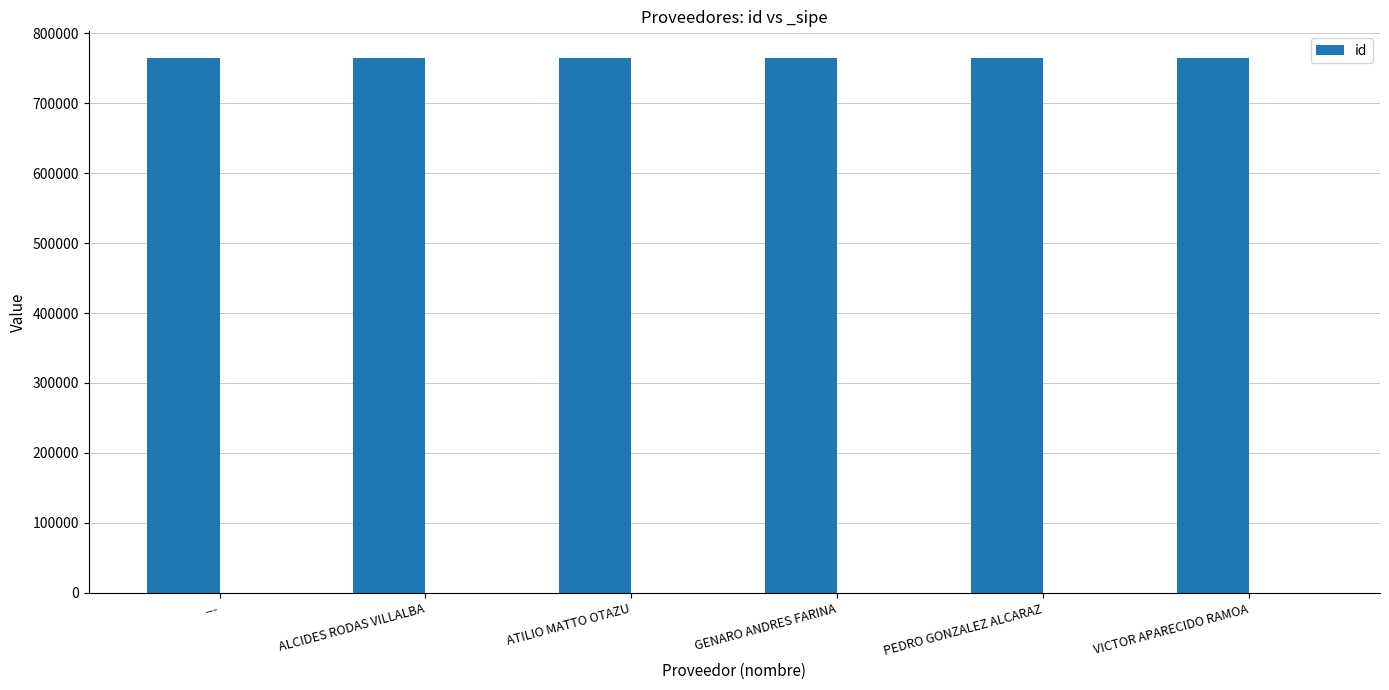

What is the difference between the values at ATILIO MATTO OTAZU and ALCIDES RODAS VILLALBA?

1